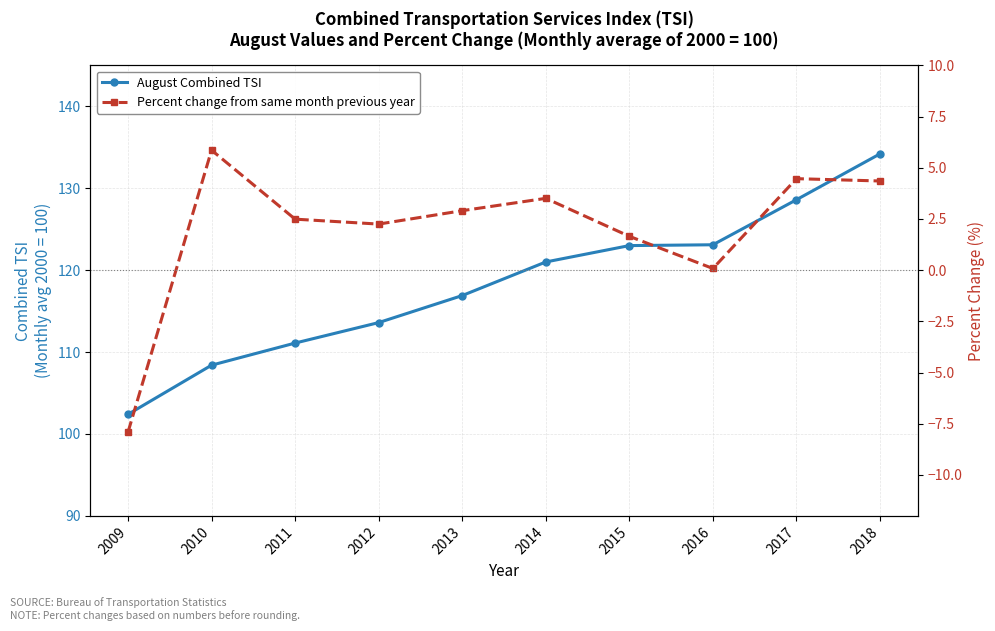

At 2017, list the series in order from smallest to largest.

Percent change from same month previous year, August Combined TSI